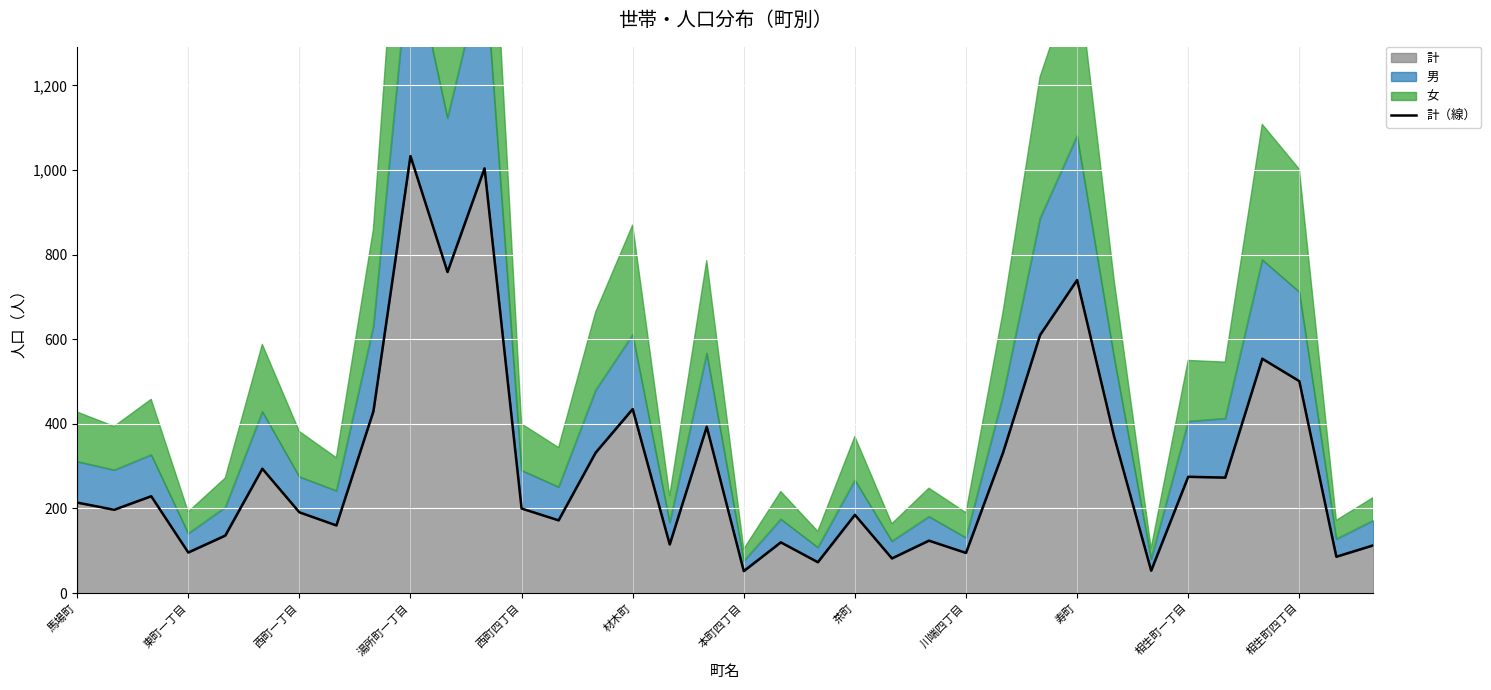

How many lines are shown in the chart?

1